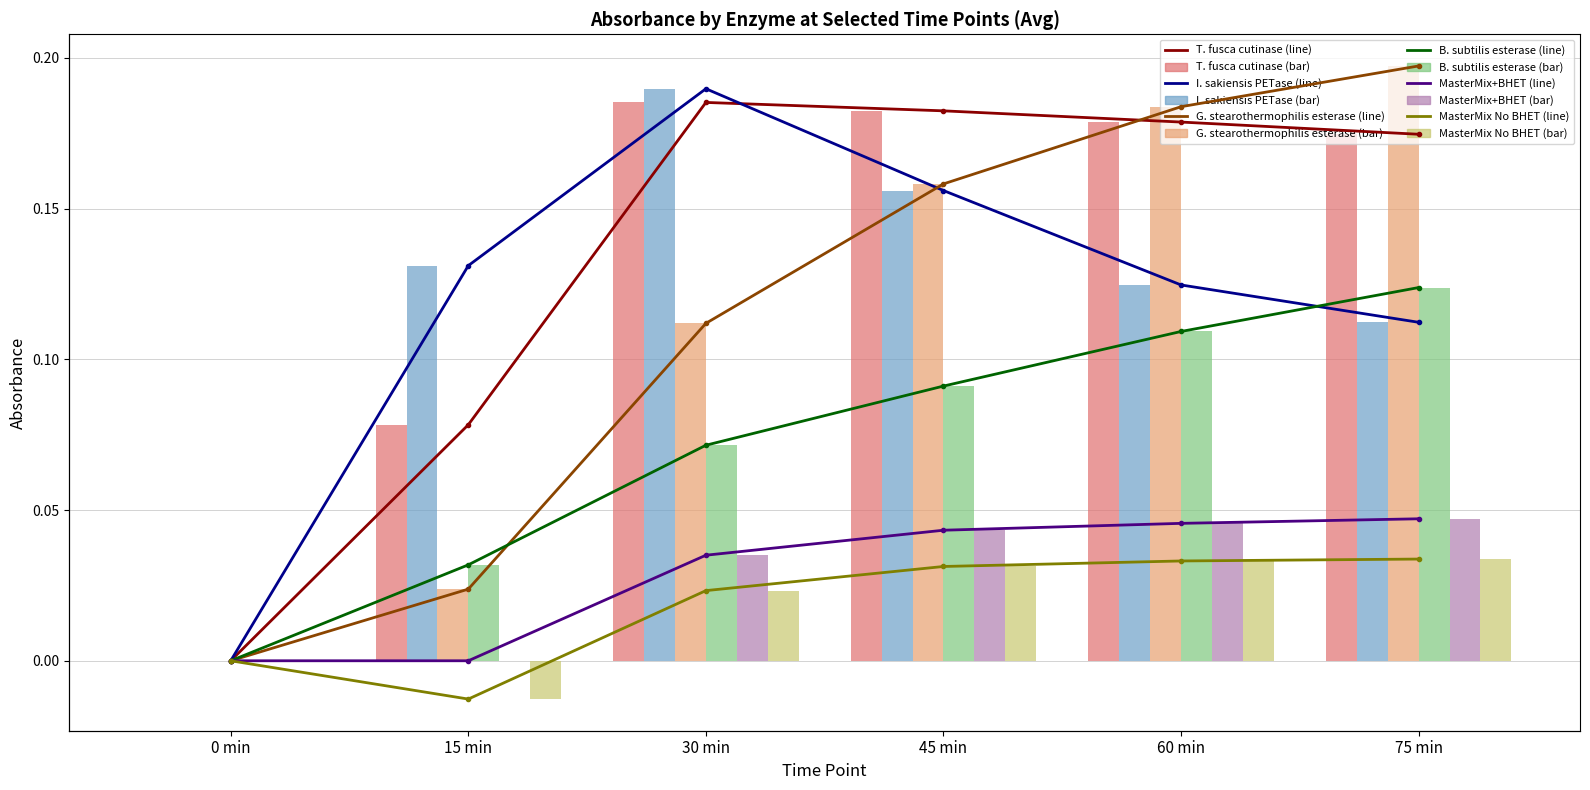

Count the MasterMix No BHET values in the range 0 to 1.

5